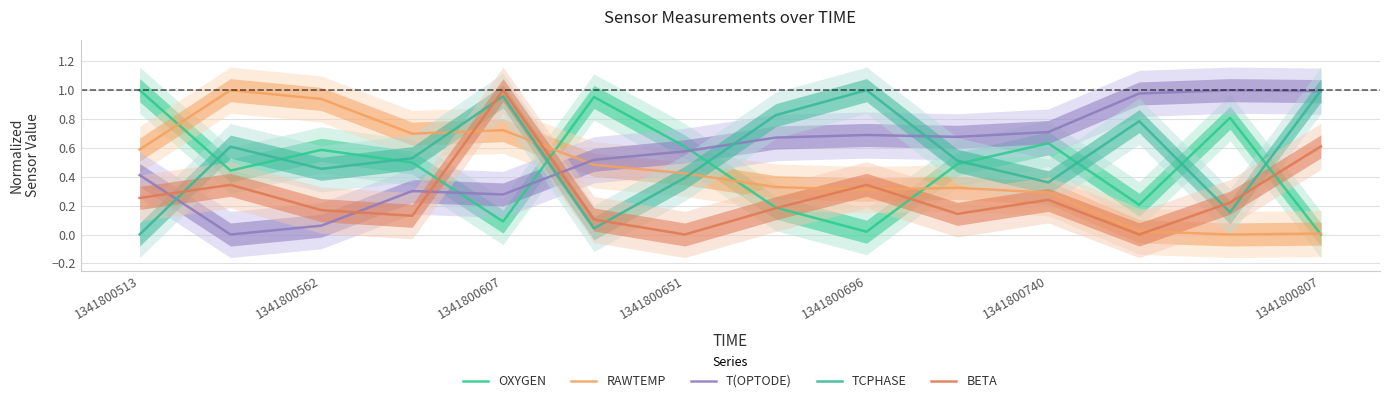

Which series changed the most between 1341800651 and 10?

T(OPTODE)